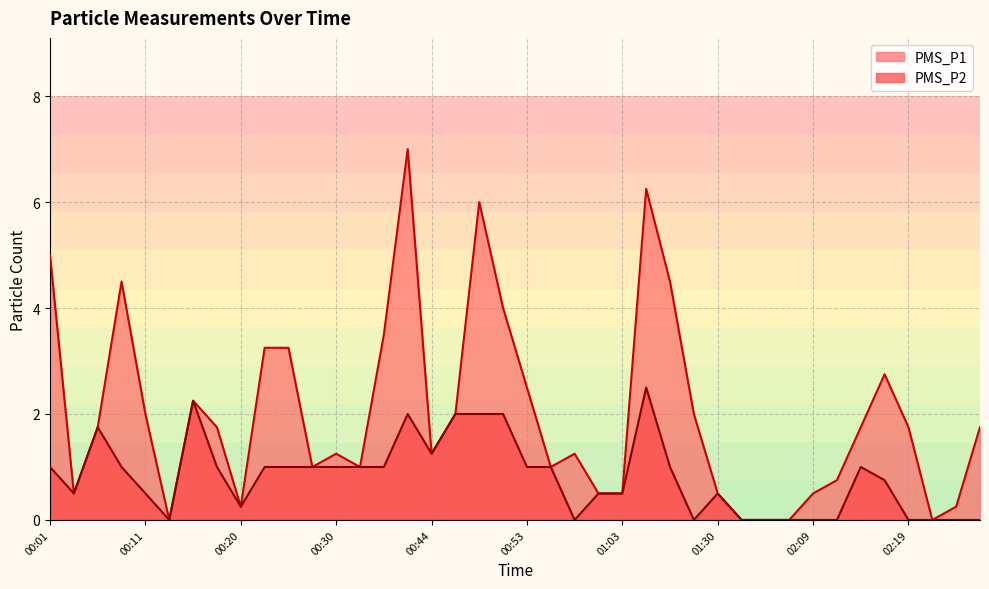

How many interior local valleys does the PMS_P2 series have?

6